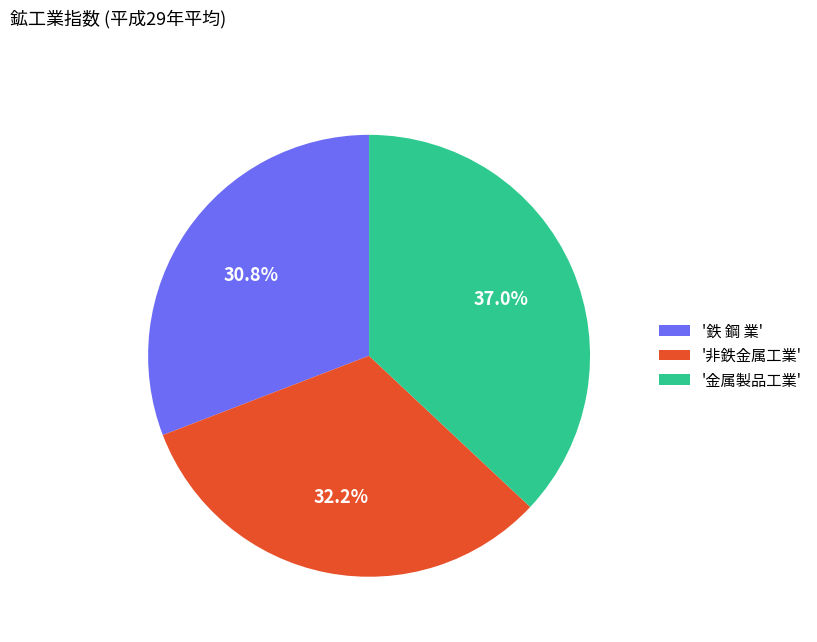

What is the smallest slice in the pie chart?

'鉄 鋼 業'